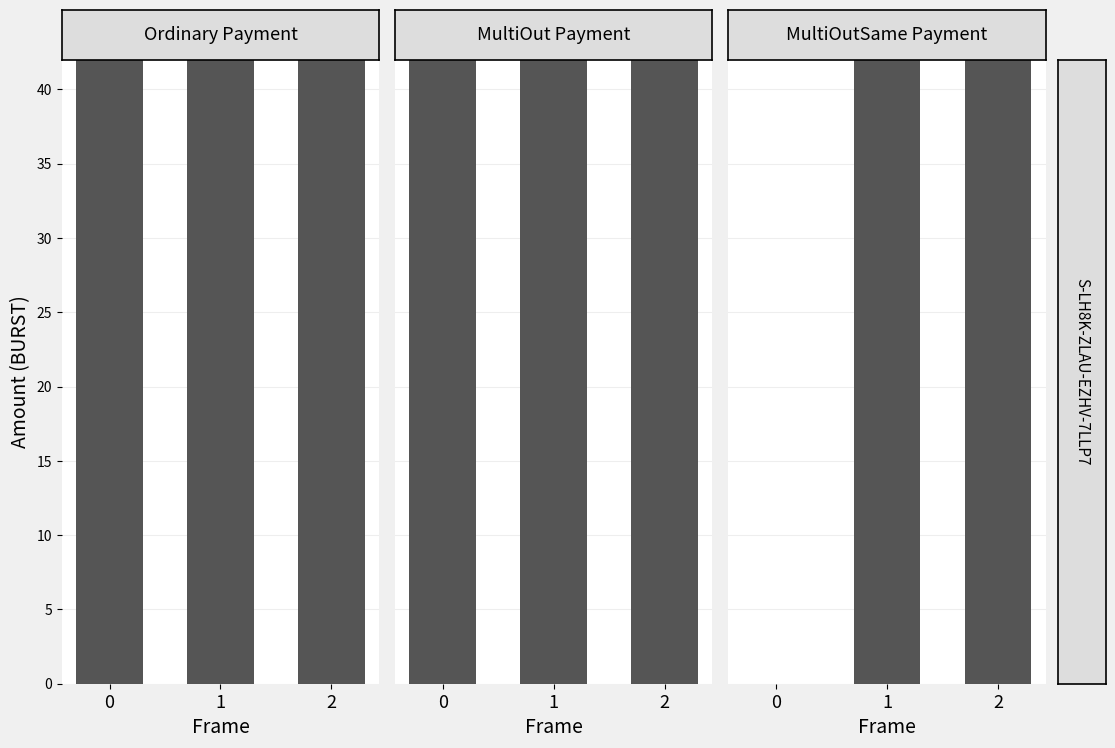

The value of Ordinary Payment at 1 is 100.1. True or false?

True